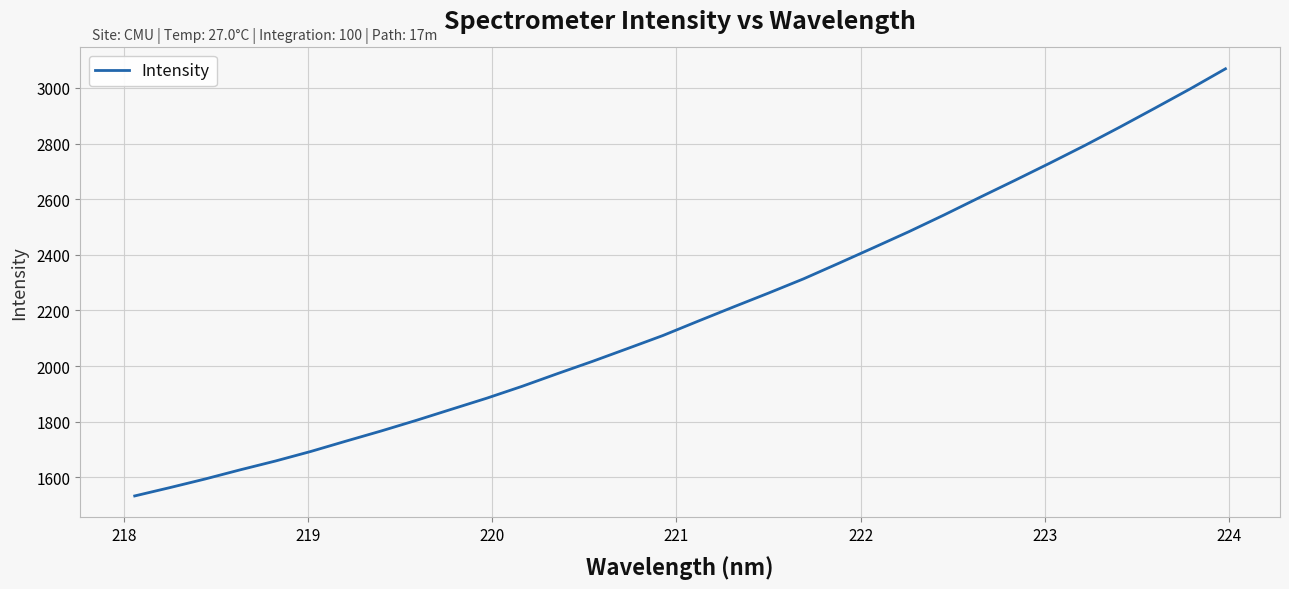

What is the maximum value shown in the chart?

3068.7